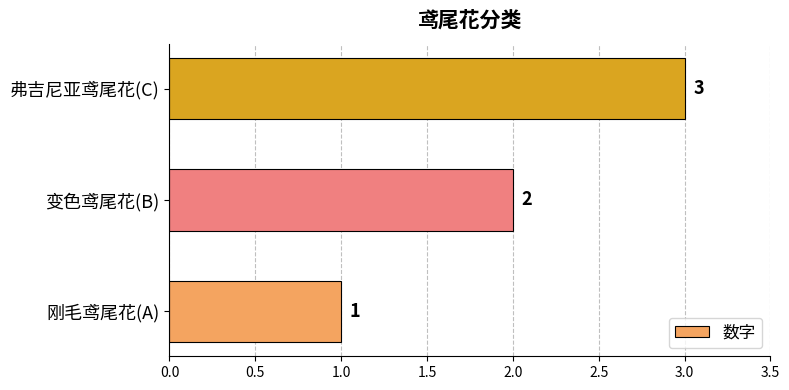

The chart shows a value of 2 at 弗吉尼亚鸢尾花(C). True or false?

False